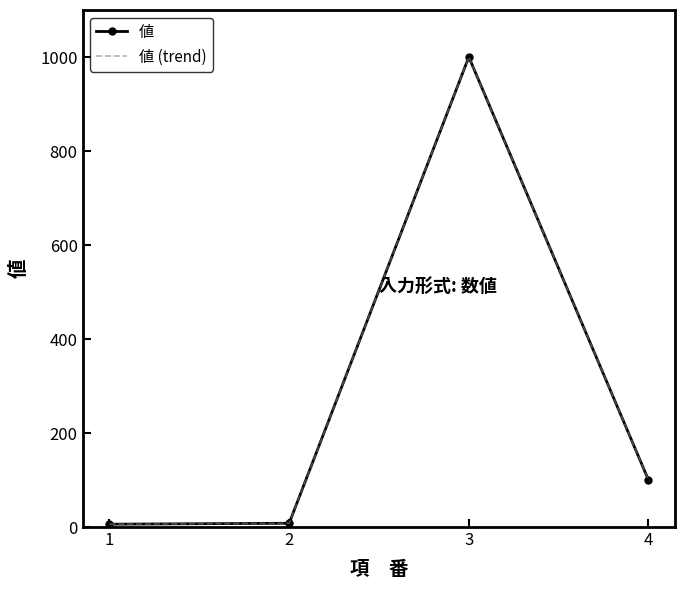

What is the sum of the 値 values at 3 and 4?

1100